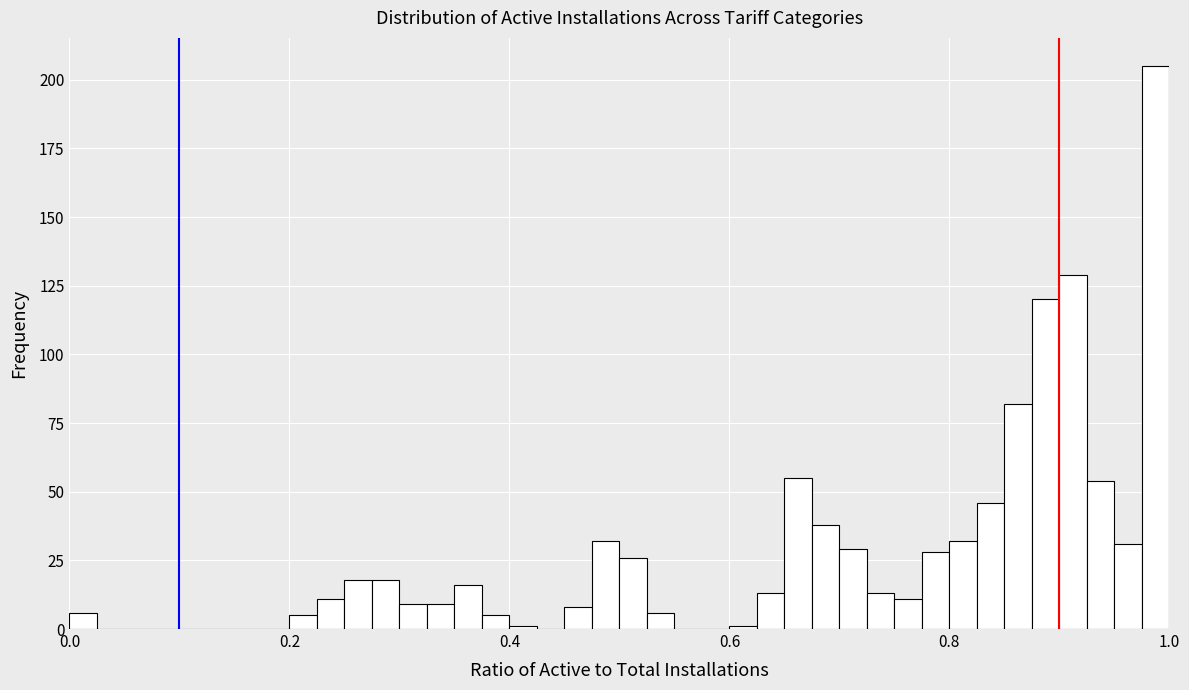

Around what value on the x-axis is the tallest bar? Give the approximate position of its centre, as read against the axis.

0.98